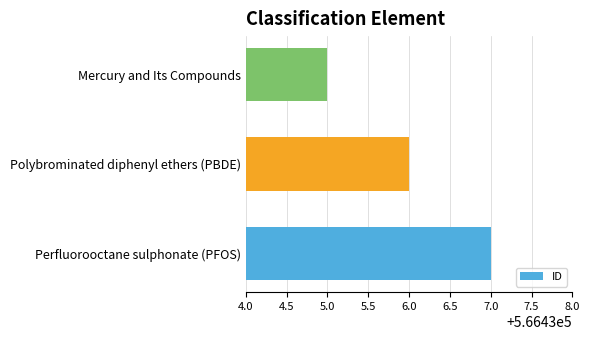

Rank the categories by value from lowest to highest.

Mercury and Its Compounds, Polybrominated diphenyl ethers (PBDE), Perfluorooctane sulphonate (PFOS)